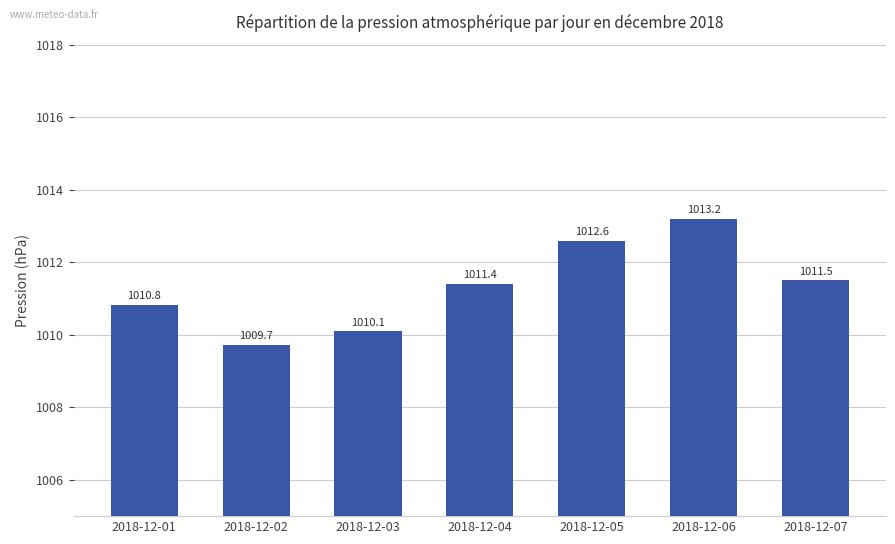

What is the smallest value displayed?

1009.7